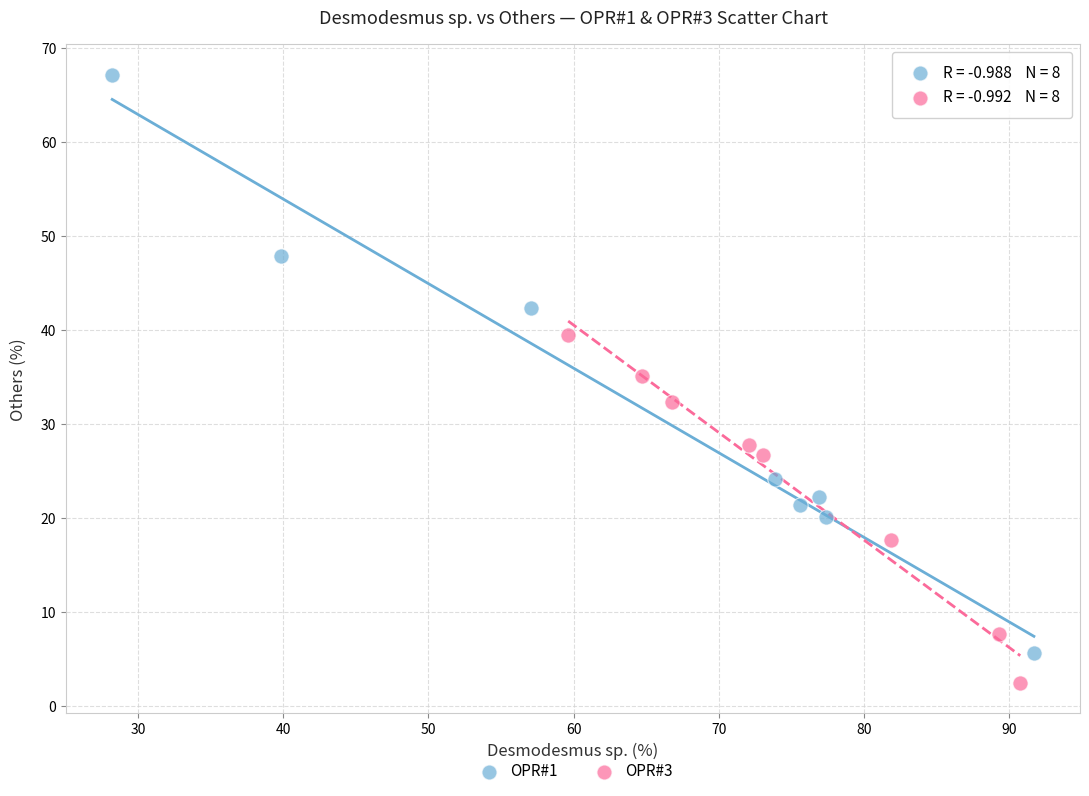

Which series has the widest spread of Y values?

OPR#1